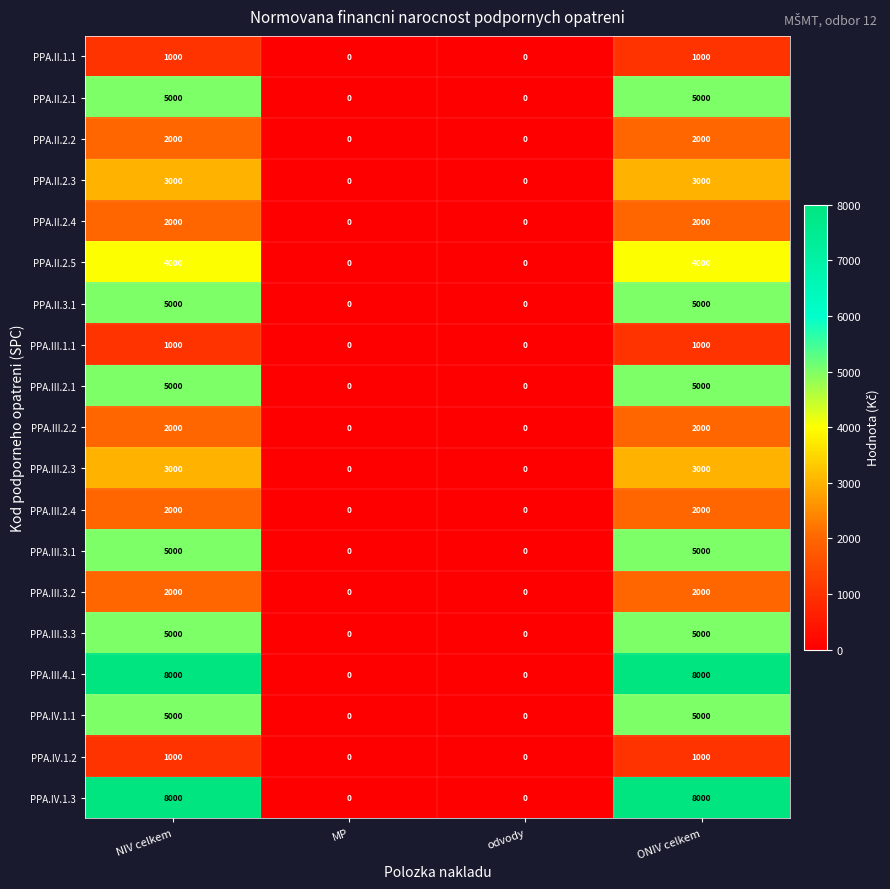

The value of PPA.II.1.1 at odvody is 0. True or false?

True